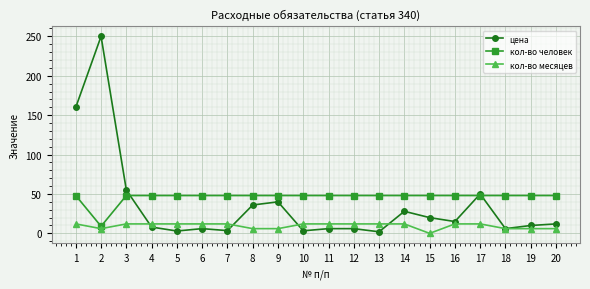

What is the average value of the кол-во месяцев series?

9.6